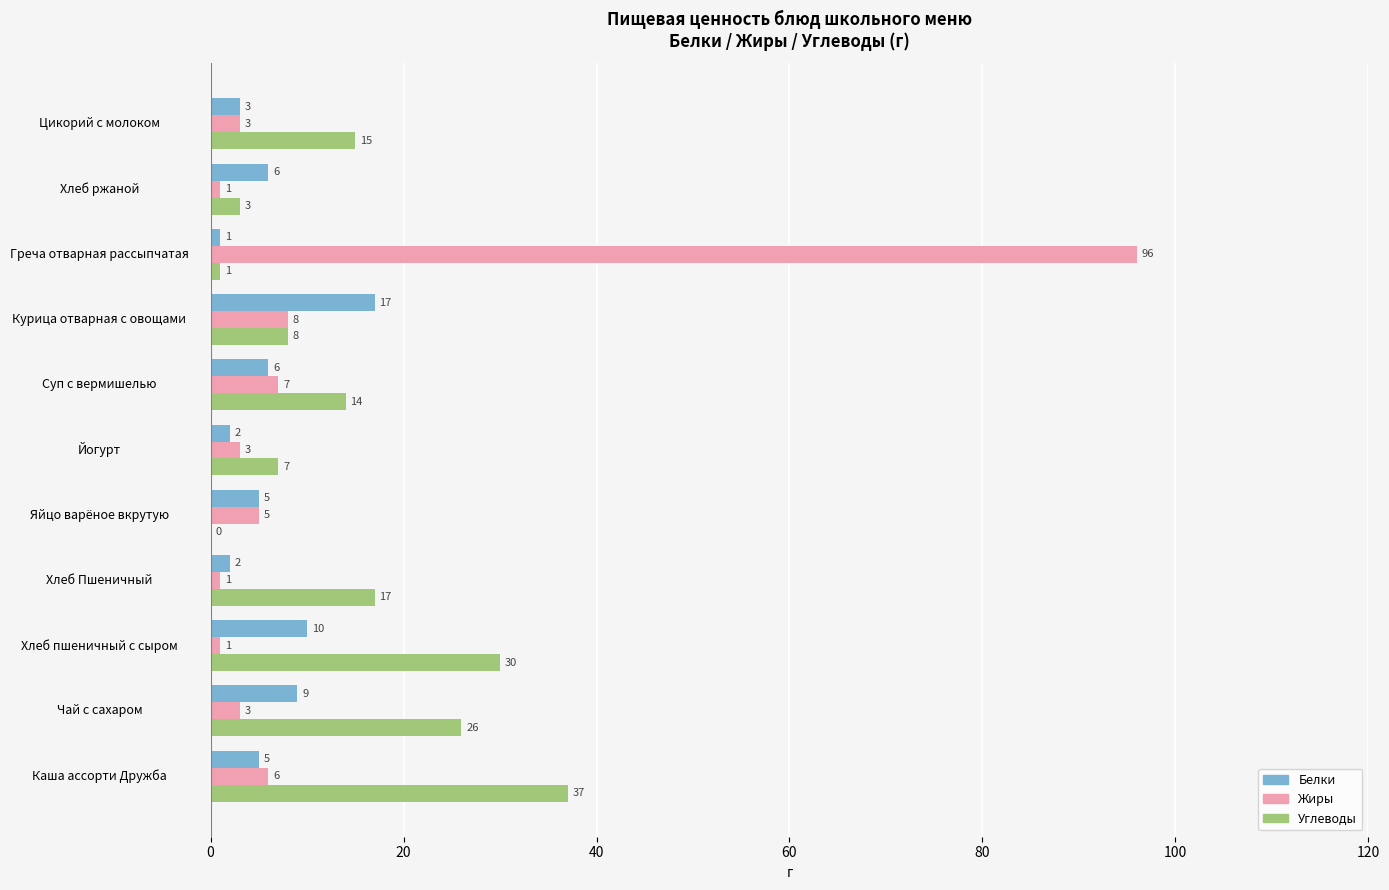

Read the Жиры value at Чай с сахаром, to the nearest 5.

5